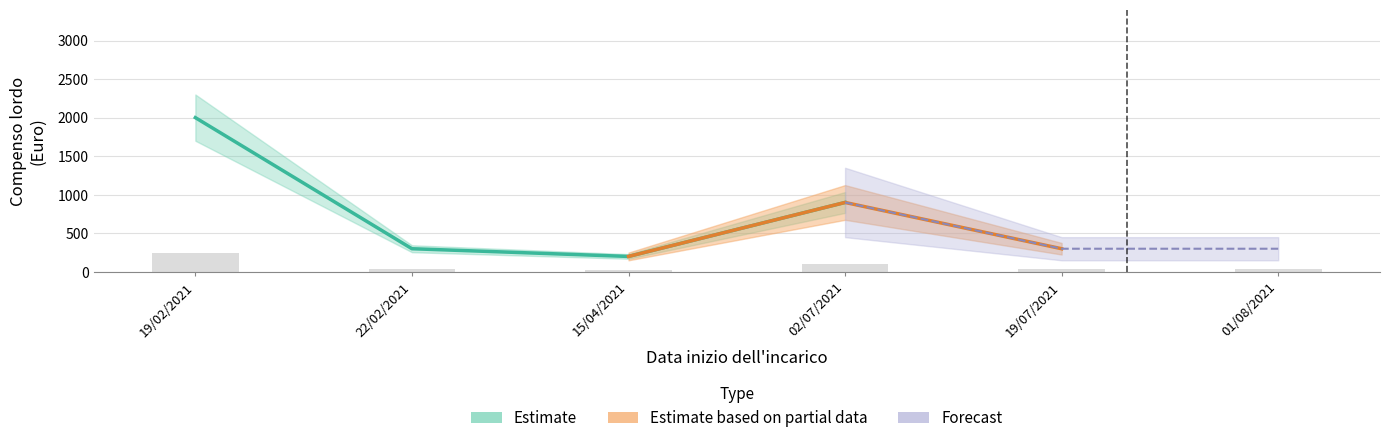

At which category does the chart reach its minimum across all series?

15/04/2021